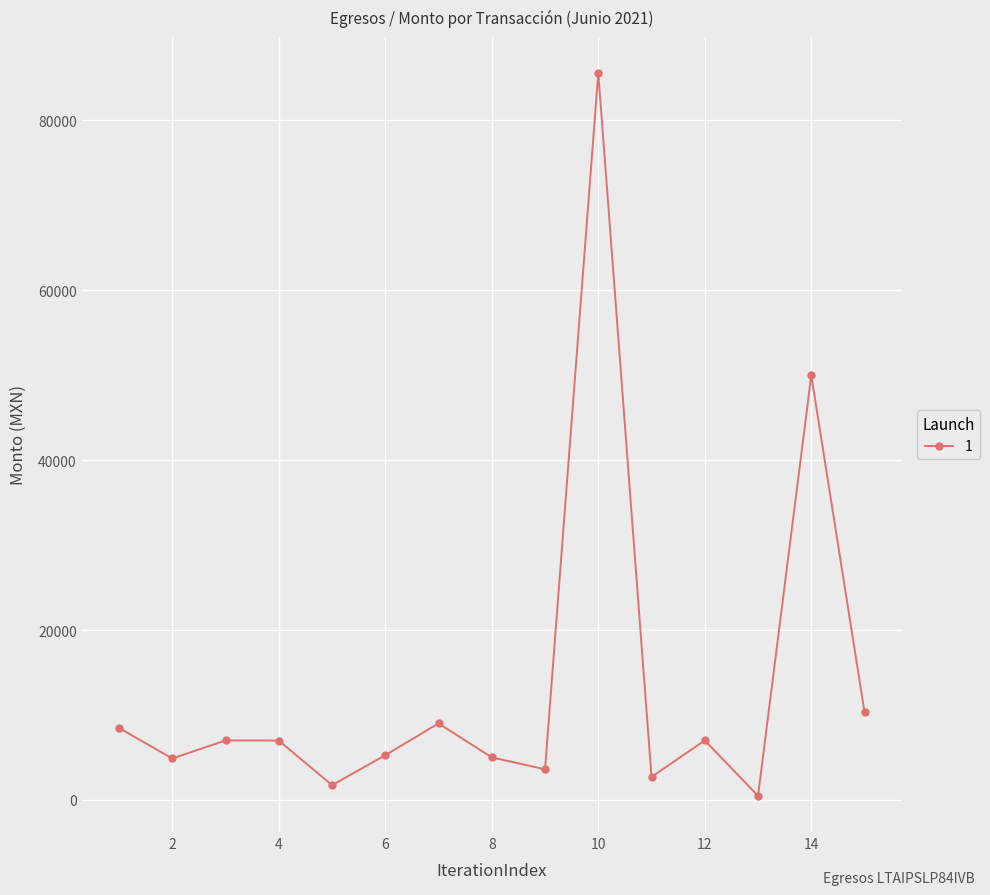

What is the average value?

13864